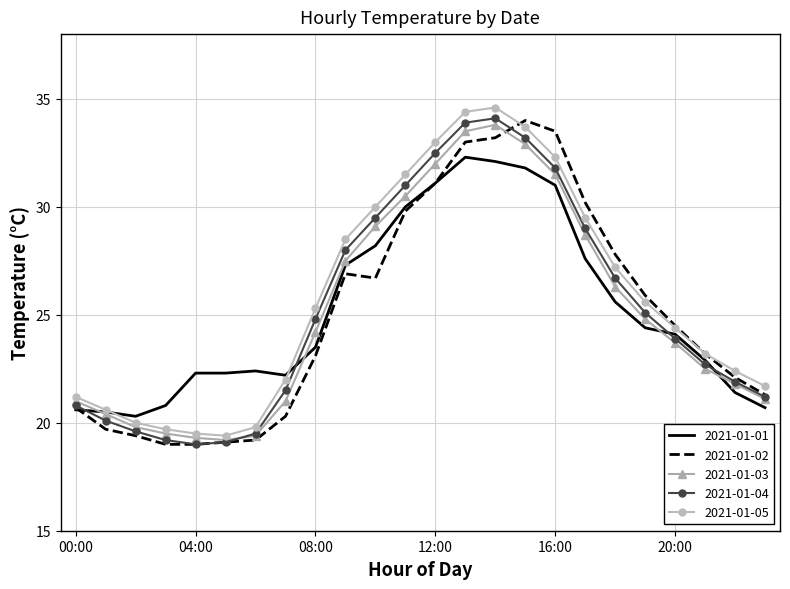

What is the minimum value shown in the chart?

19.0